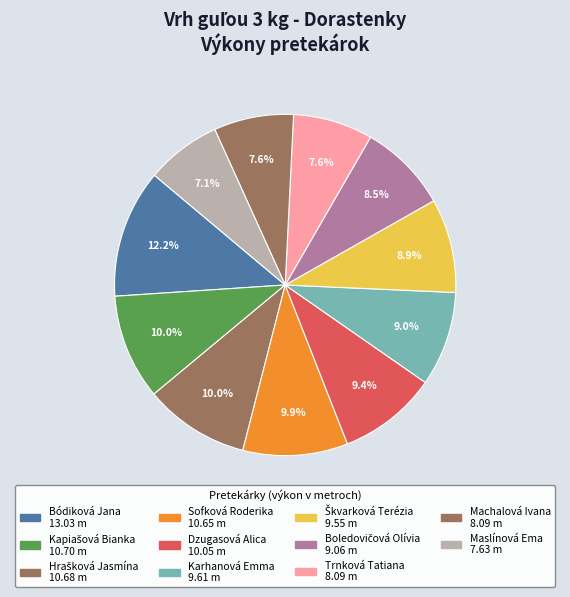

Is Maslínová Ema the majority of the pie?

No